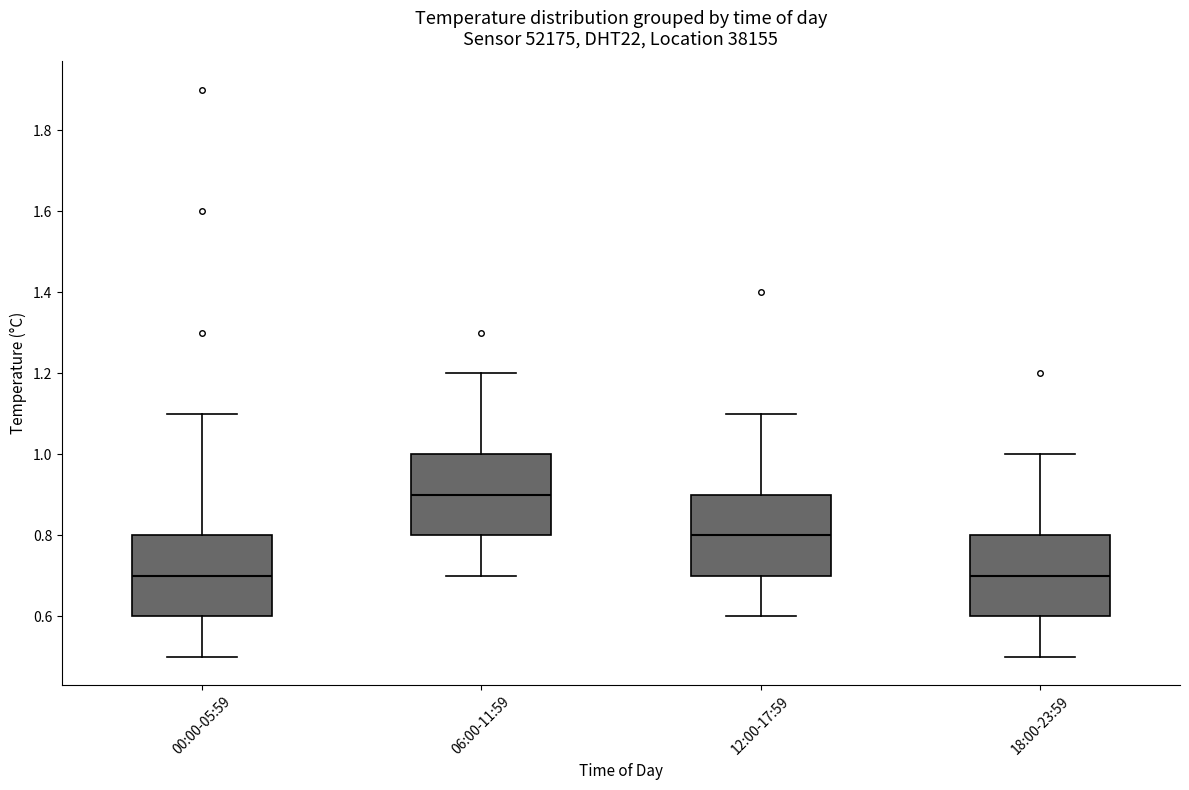

Reading left to right, read every box against the y-axis: the position of its median line, the range the box covers, and the ends of its whiskers. The values are not printed on the chart, so give them approximately, as read against the axis.

00:00-05:59: median 0.7, box 0.6 to 0.8, whiskers 0.5 to 1.1
06:00-11:59: median 0.9, box 0.8 to 1.0, whiskers 0.7 to 1.2
12:00-17:59: median 0.8, box 0.7 to 0.9, whiskers 0.6 to 1.1
18:00-23:59: median 0.7, box 0.6 to 0.8, whiskers 0.5 to 1.0